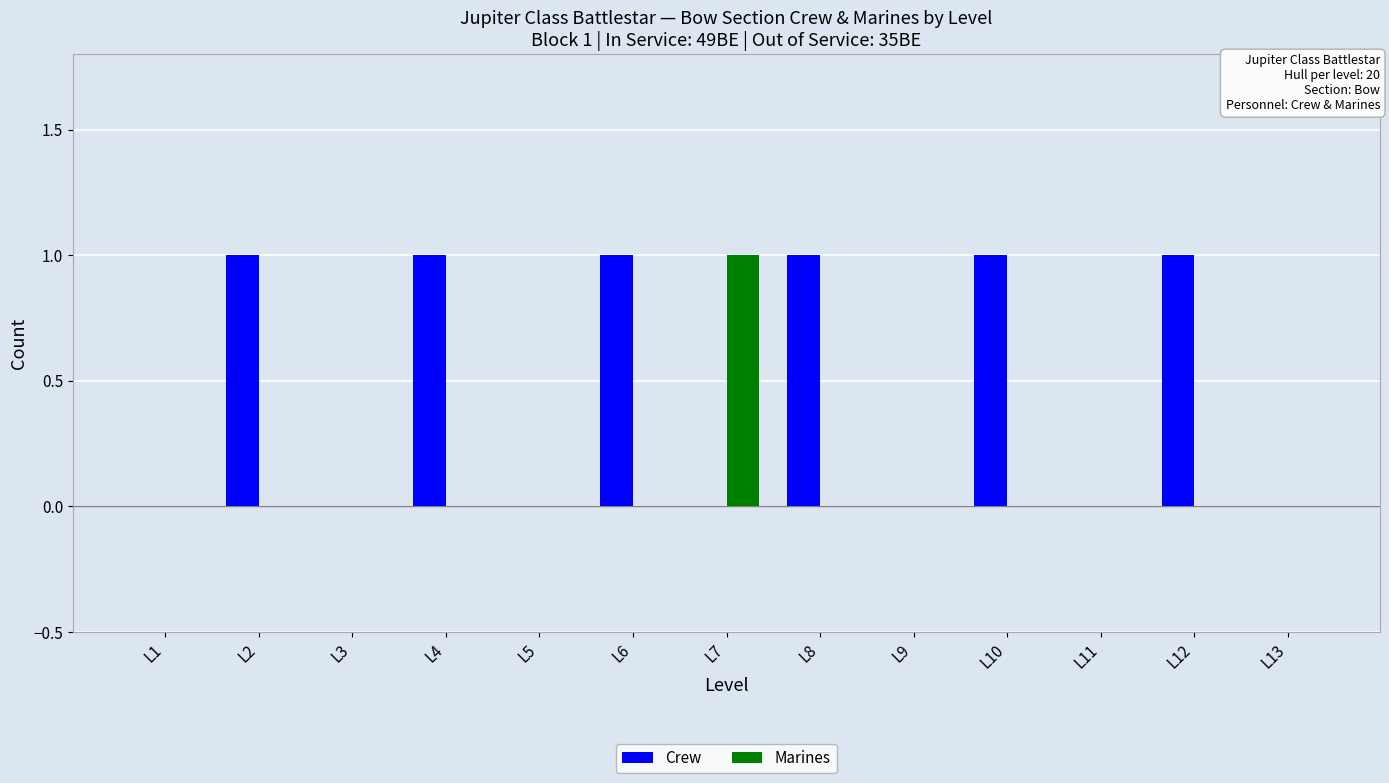

How many data points does each series have?

13